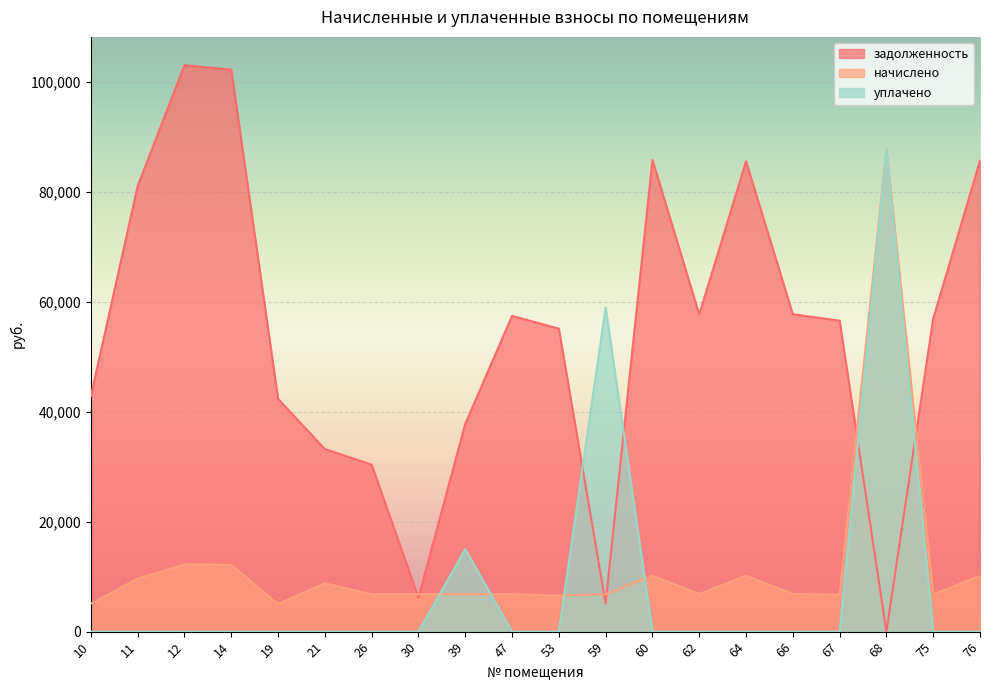

The value of задолженность at 30 is 6189.1. True or false?

True